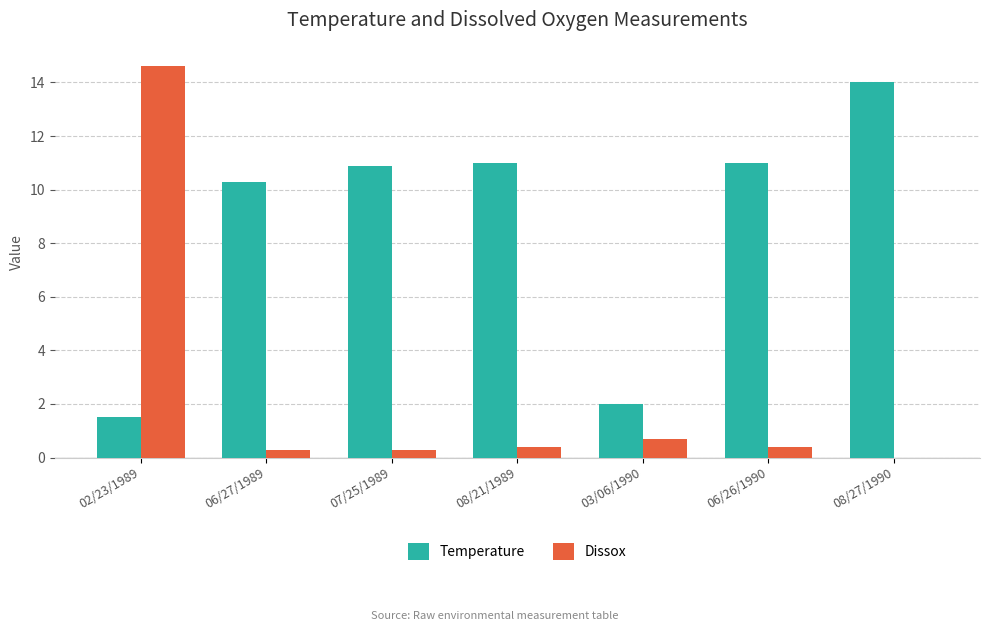

Are the bars horizontal?

No